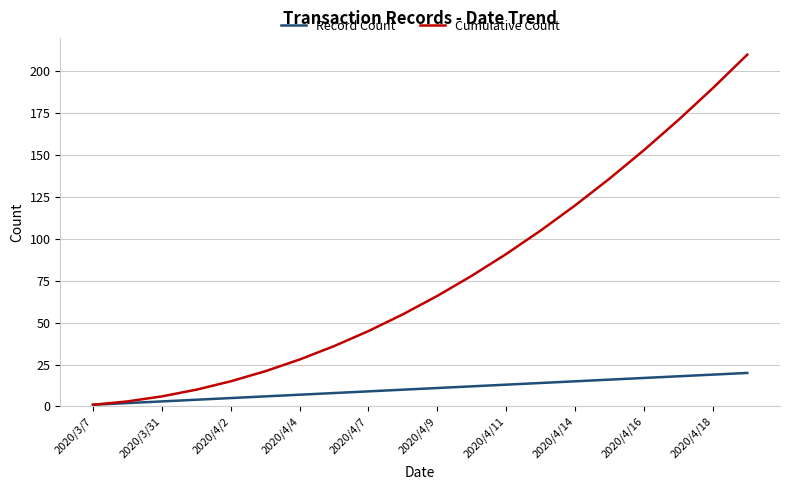

What is the maximum value for Cumulative Count?

210